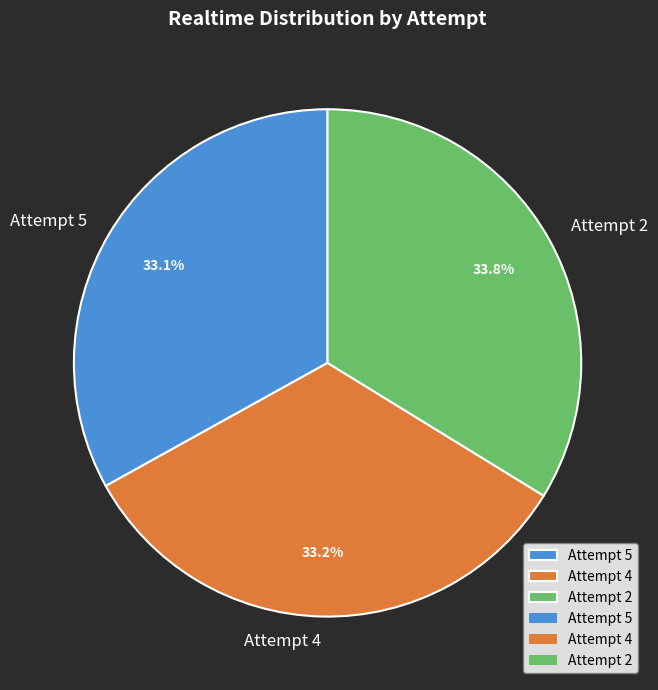

Which has a higher value, Attempt 2 or Attempt 5?

Attempt 2